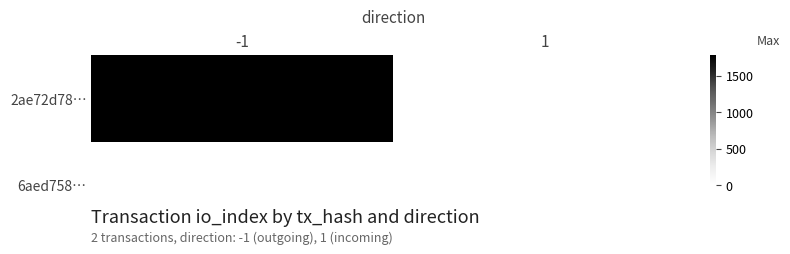

List the labels in order of value, largest first.

-1, 1